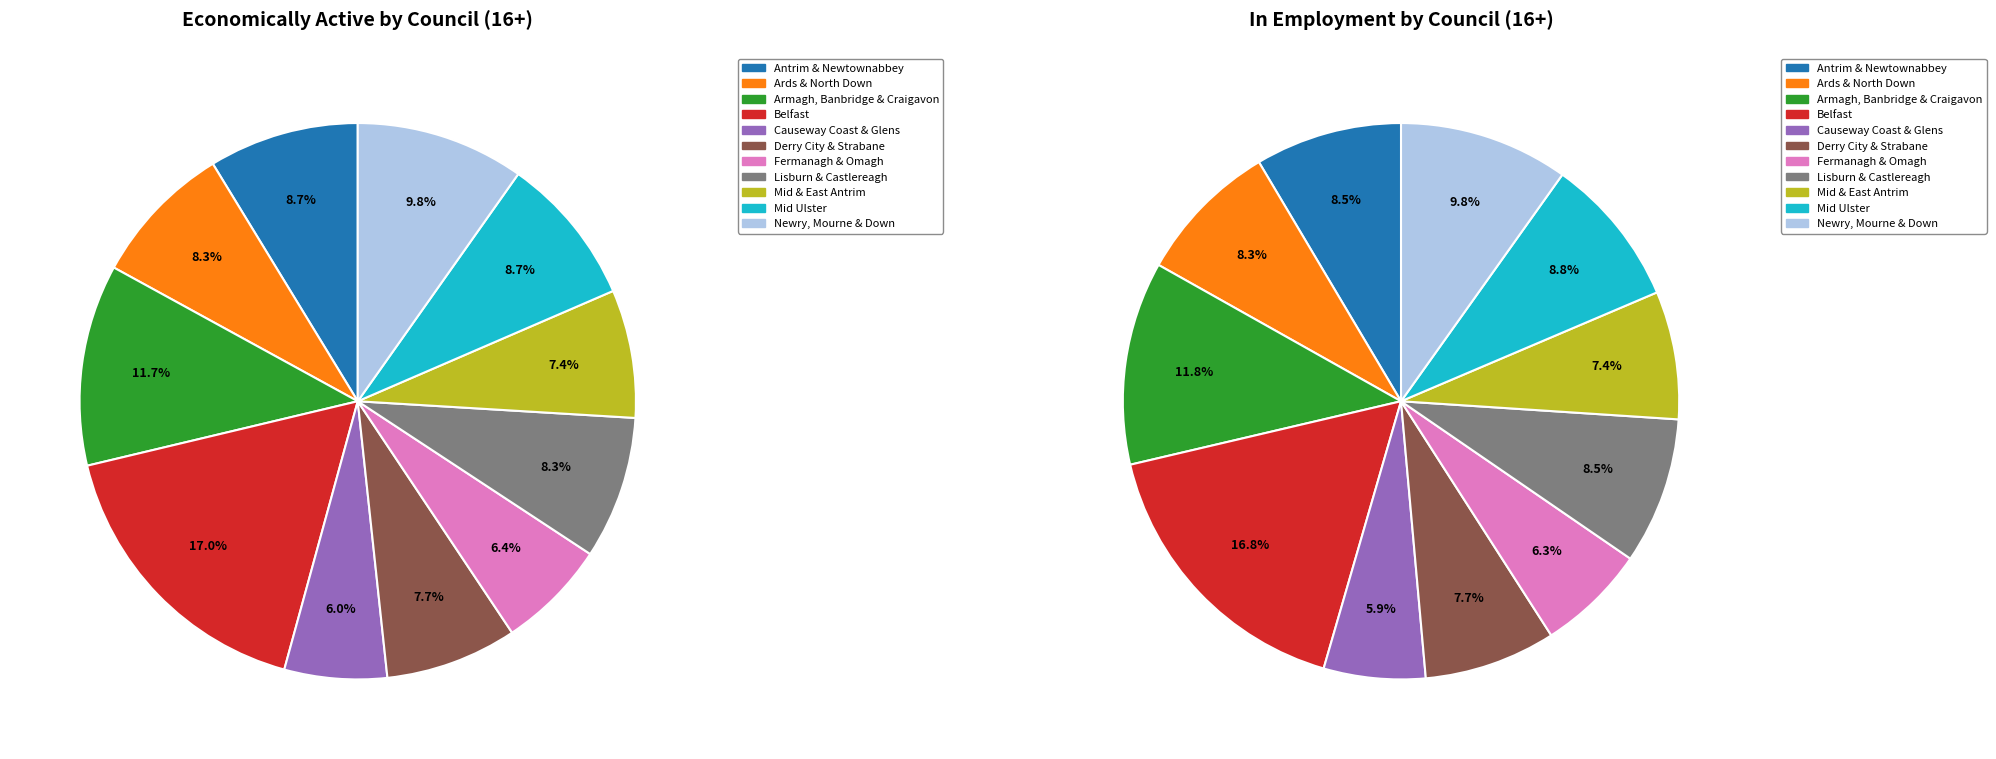

Is it true that Derry City and Strabane is 17% of the pie?

False